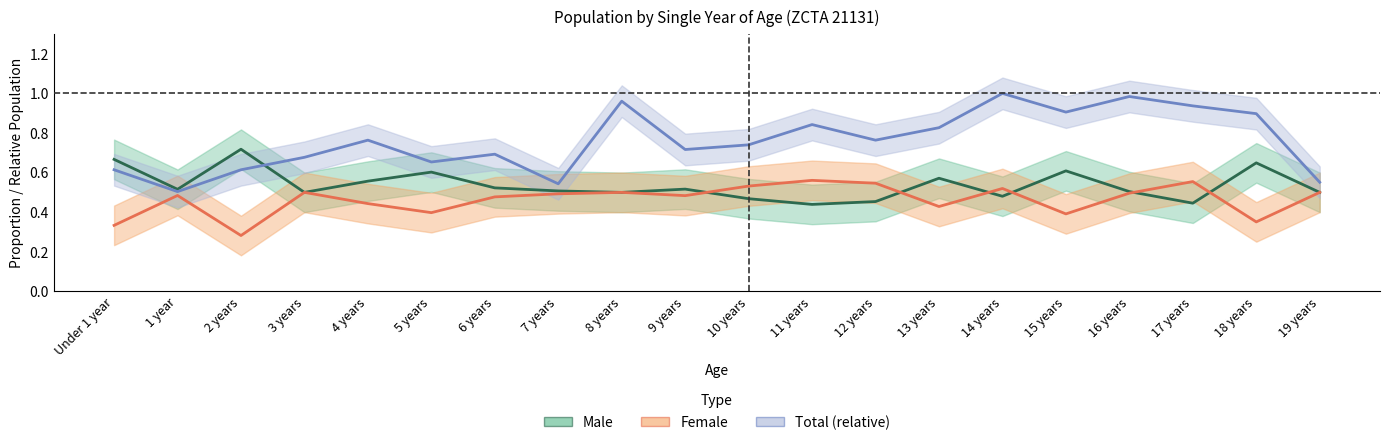

What is the average value of the Male (estimate) series?

0.5